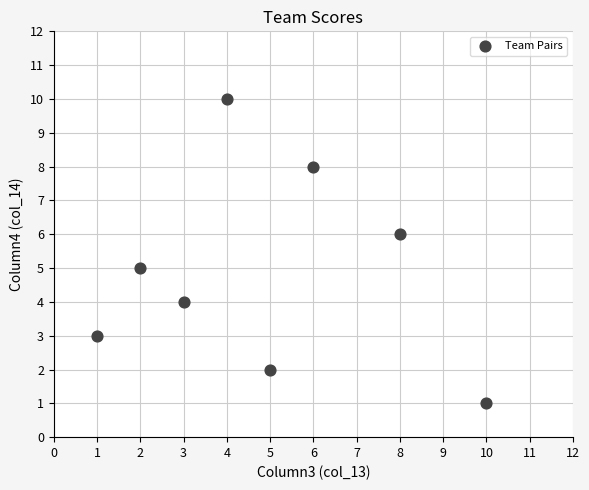

What is the average X value?

5